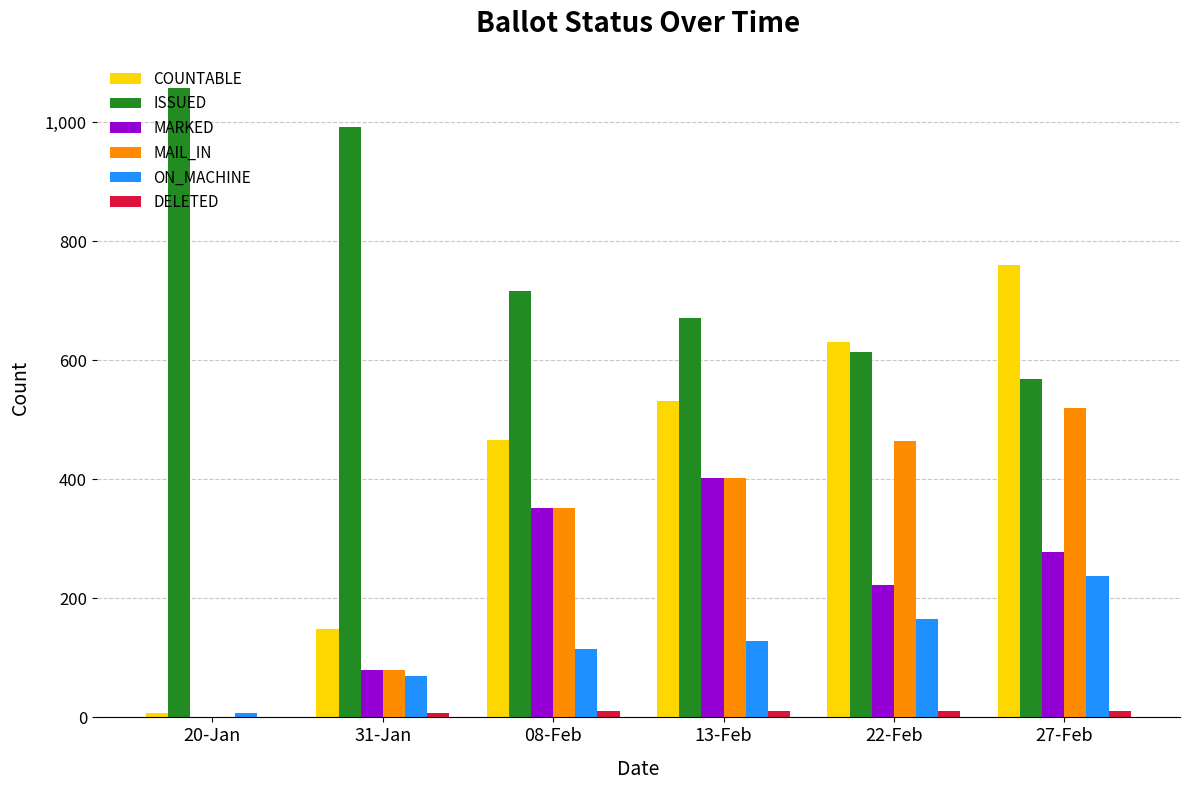

Does the chart contain stacked bars?

No